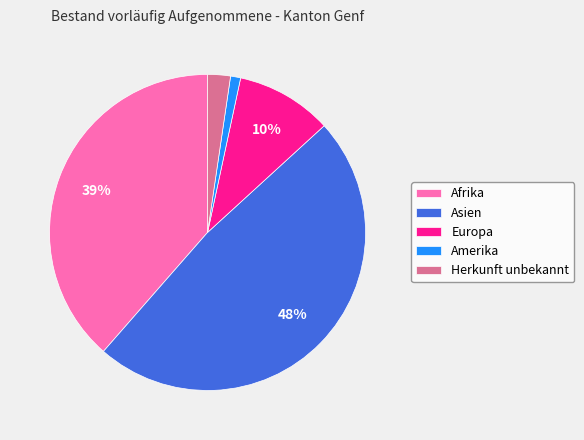

The Herkunft unbekannt slice represents 2% of the pie. True or false?

True